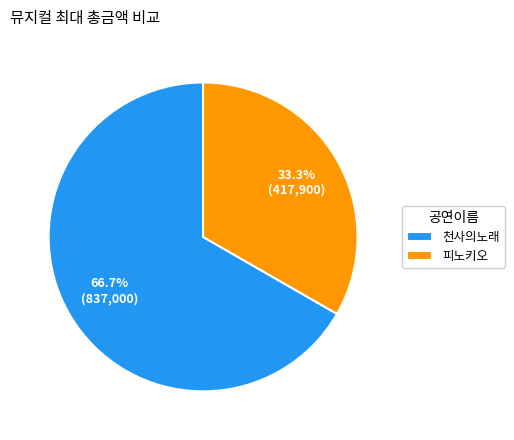

To the nearest percent, what is the average slice percentage?

50%